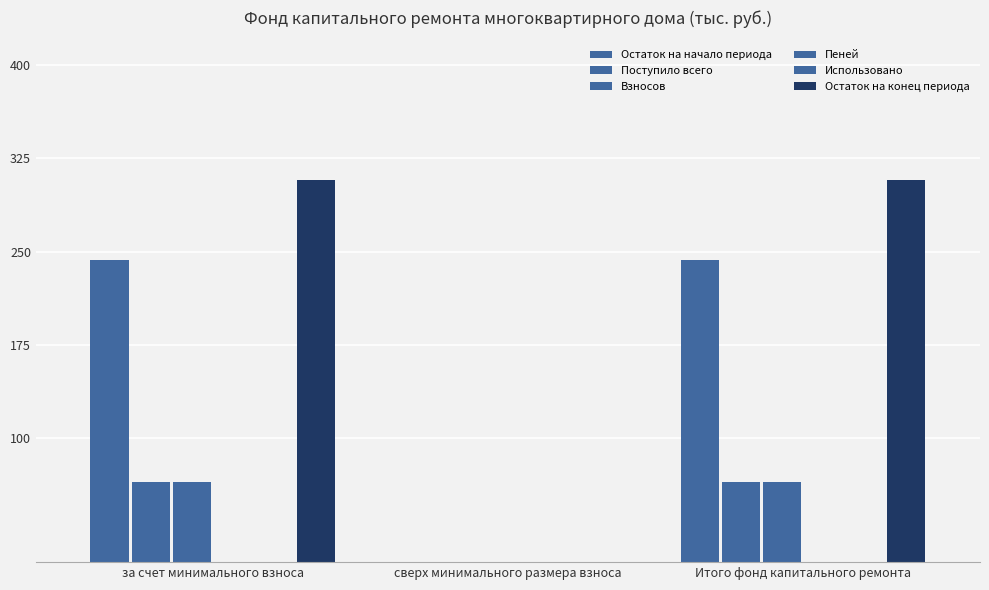

The Пеней series shows 0.0 at за счет минимального взноса. True or false?

True